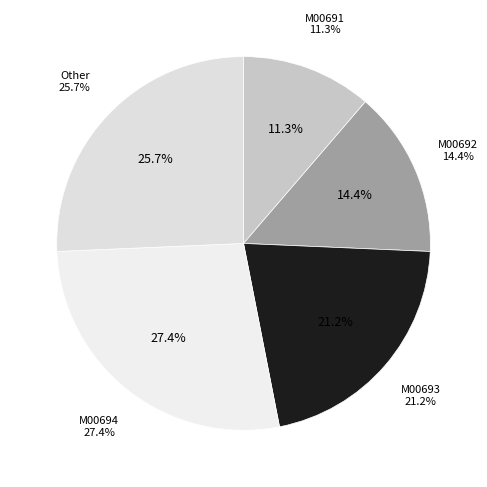

To the nearest percent, what is the average slice percentage?

20%